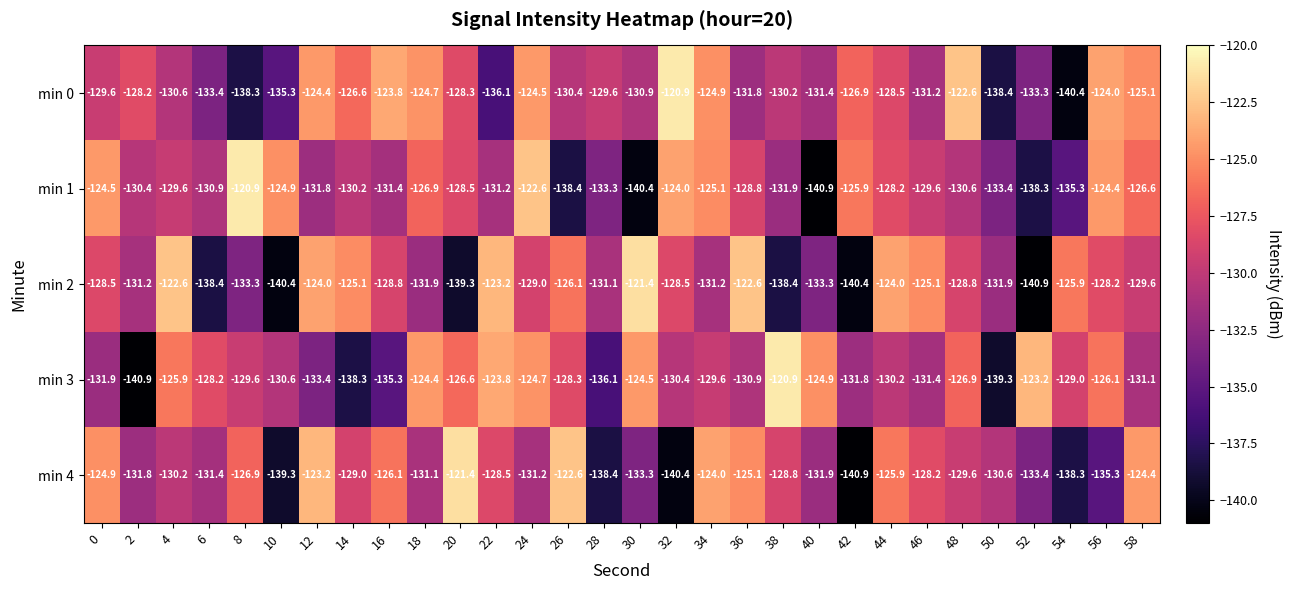

Where does the min 3 series first go above -129?

4